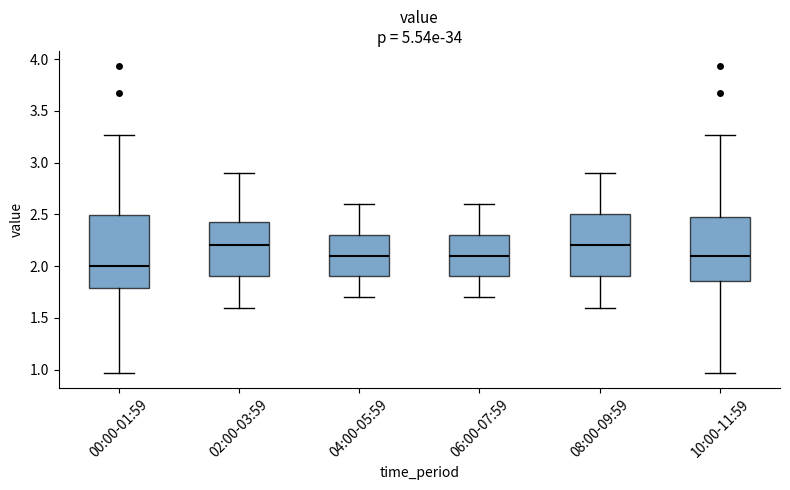

Where does the median line of the box for 06:00-07:59 sit on the y-axis? The values are not printed on the chart, so give them approximately, as read against the axis.

2.10